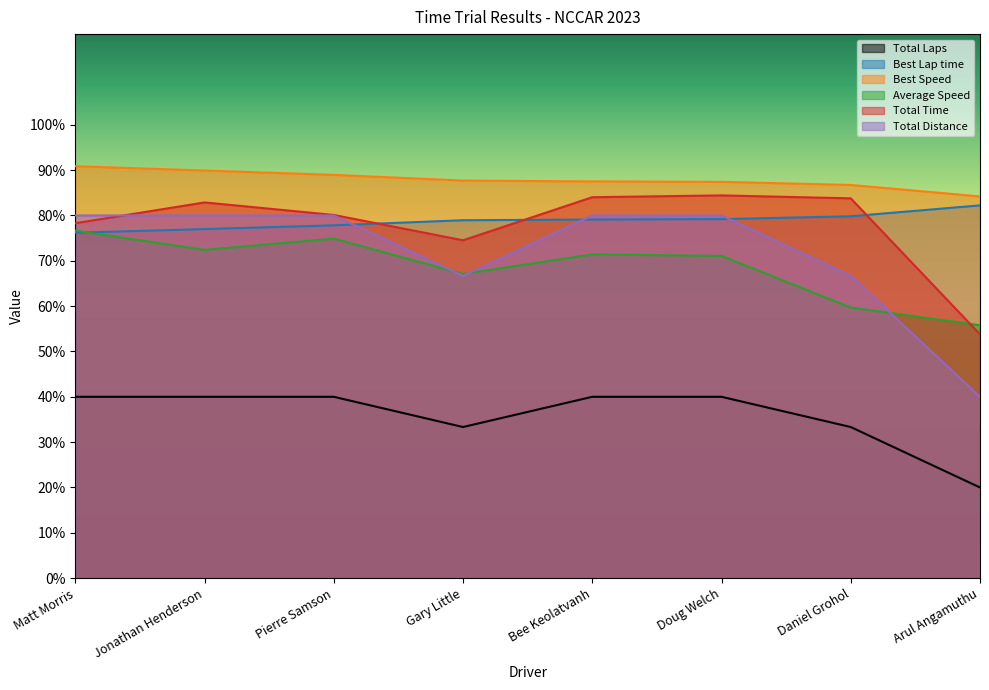

True or false: Total Laps and Total Time intersect in this chart.

False